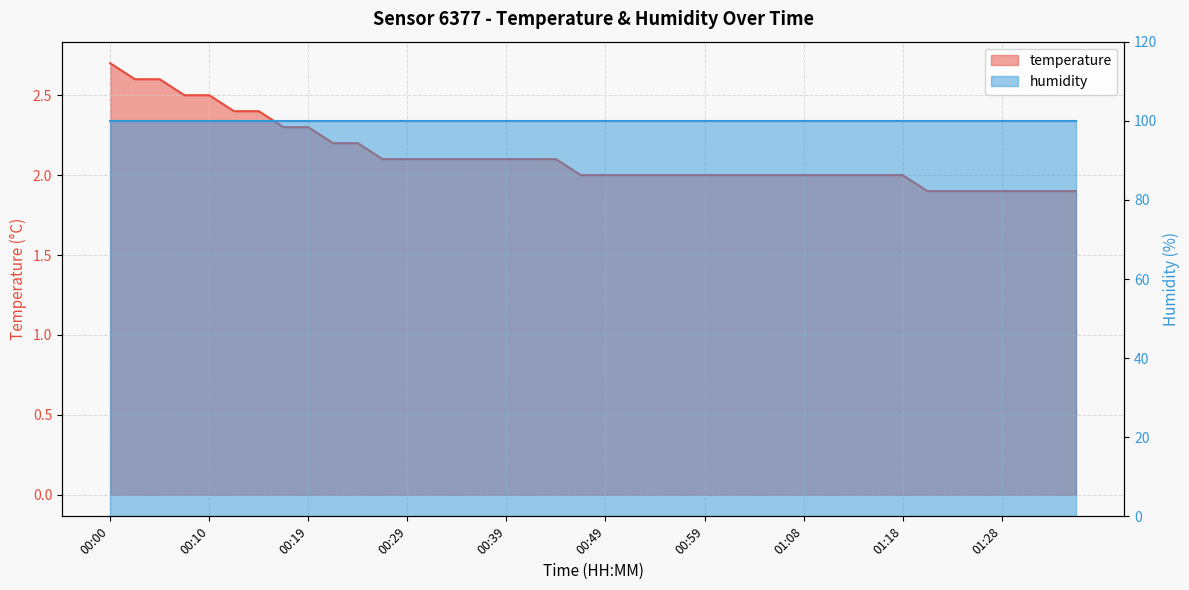

The value at 00:22 is 0.8. True or false?

False